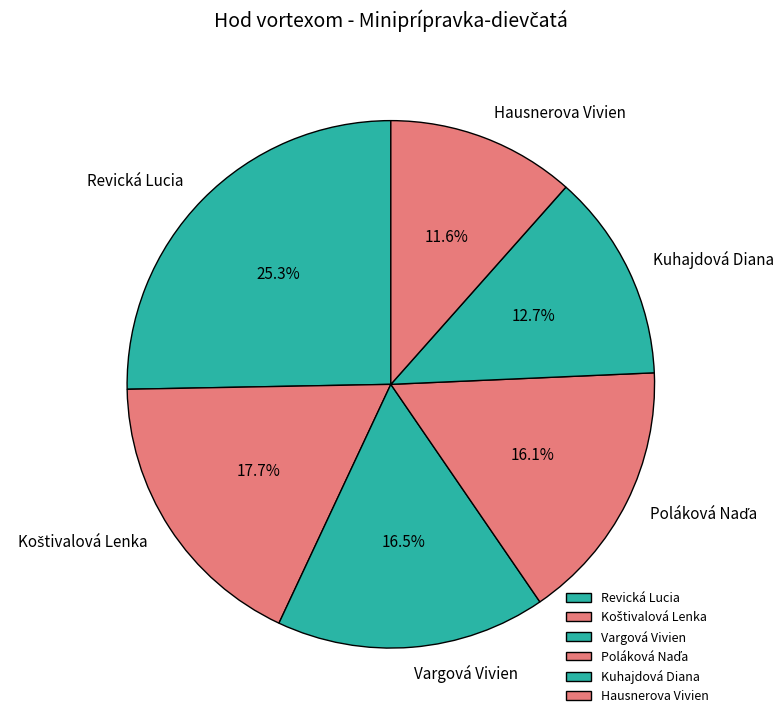

Is Kuhajdová Diana the majority of the pie?

No